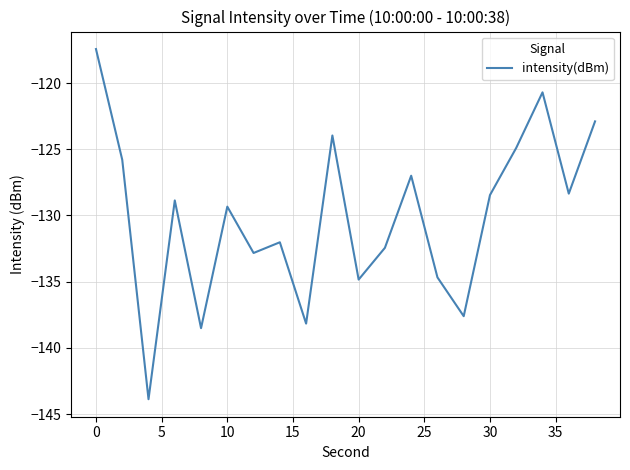

What is the greatest value displayed?

-117.4